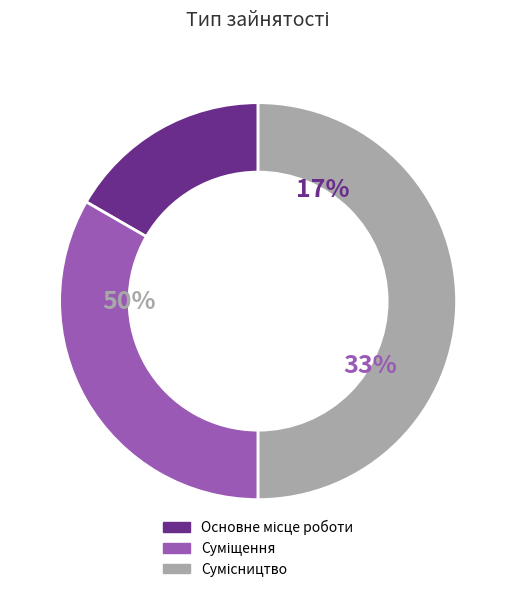

Rank the categories by value from lowest to highest.

Основне місце роботи, Суміщення, Сумісництво